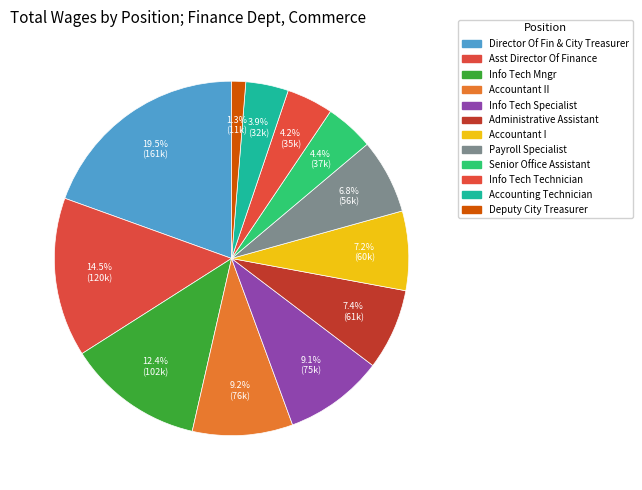

Rank the categories by value from highest to lowest.

Director Of Fin & City Treasurer, Assistant Director Of Finance, Information Tech Mngr, Accountant II, Information Tech Specialist, Administrative Assistant, Accountant I, Payroll Specialist, Senior Office Assistant, Information Tech Technician, Accounting Technician, Deputy City Treasurer